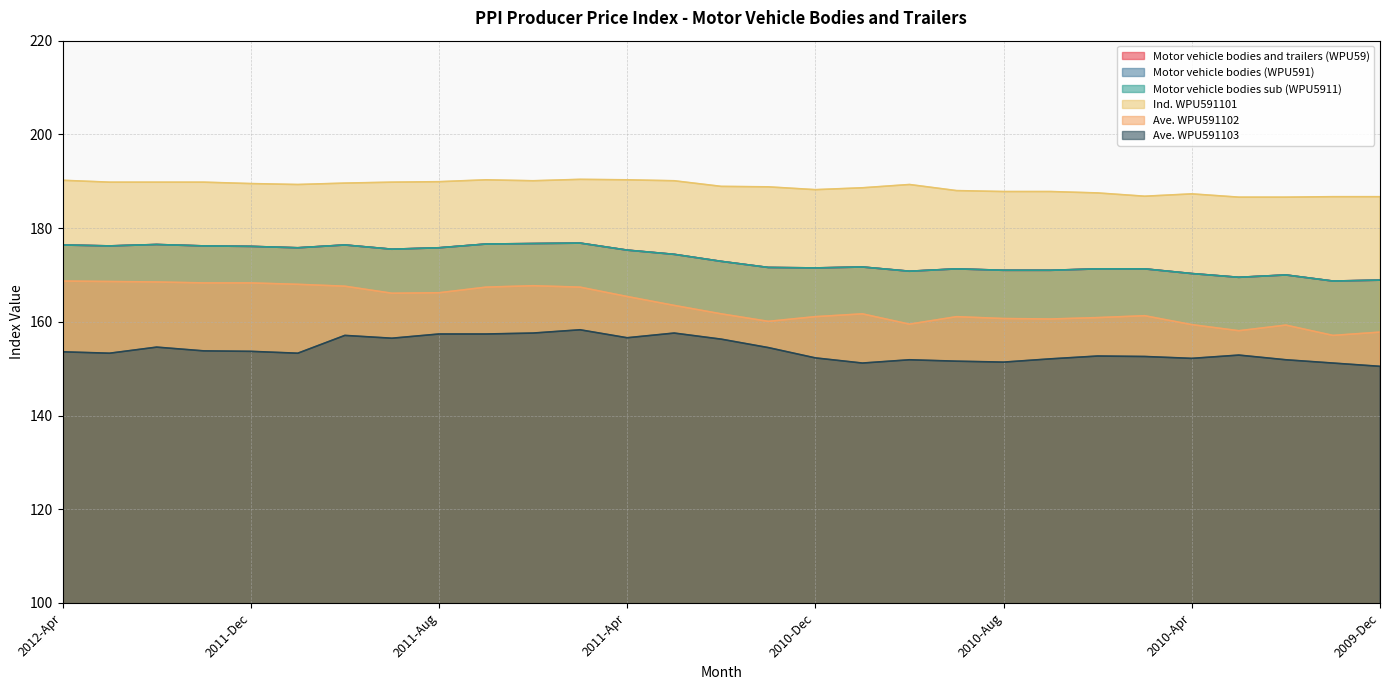

True or false: Ave. WPU591102 and Motor vehicle bodies sub (WPU5911) cross at least once.

False